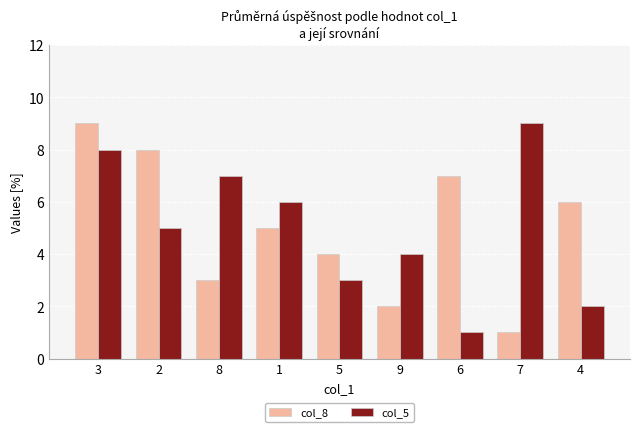

Rank the categories by col_8 value from lowest to highest.

7, 9, 8, 5, 1, 4, 6, 2, 3